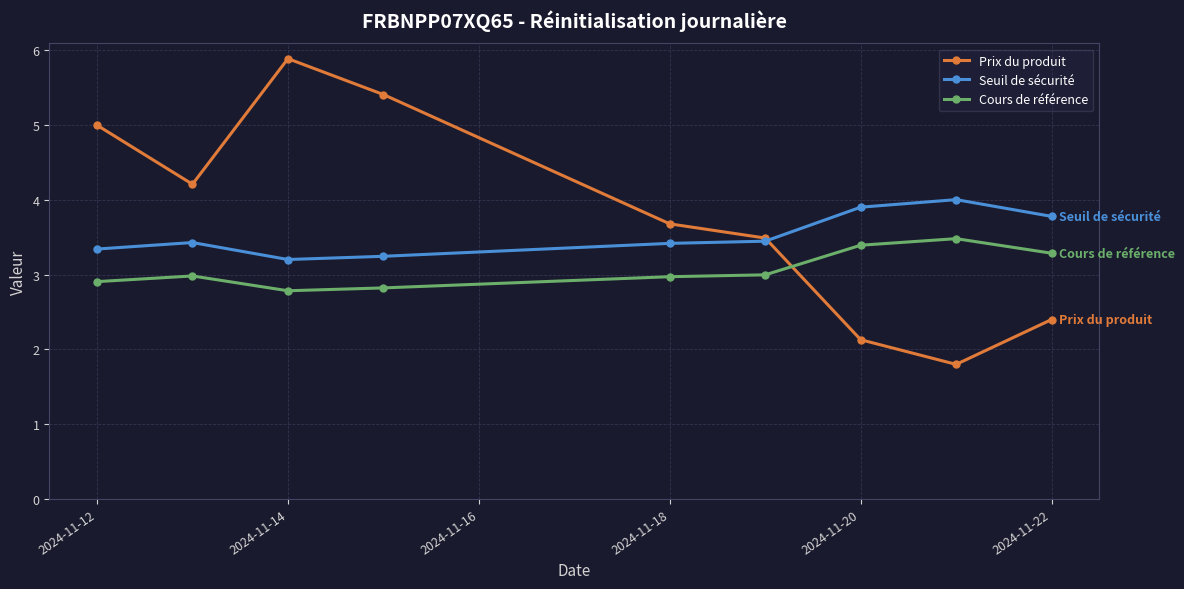

Which series has the largest range (max minus min)?

Prix du produit